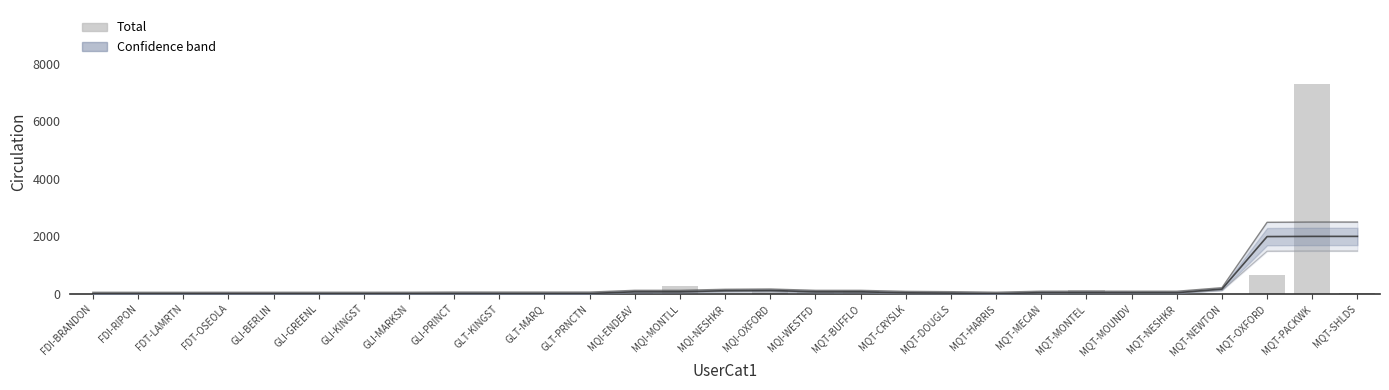

The value of Smoothed Total at MQT-CRYSLK is 50.5. True or false?

False